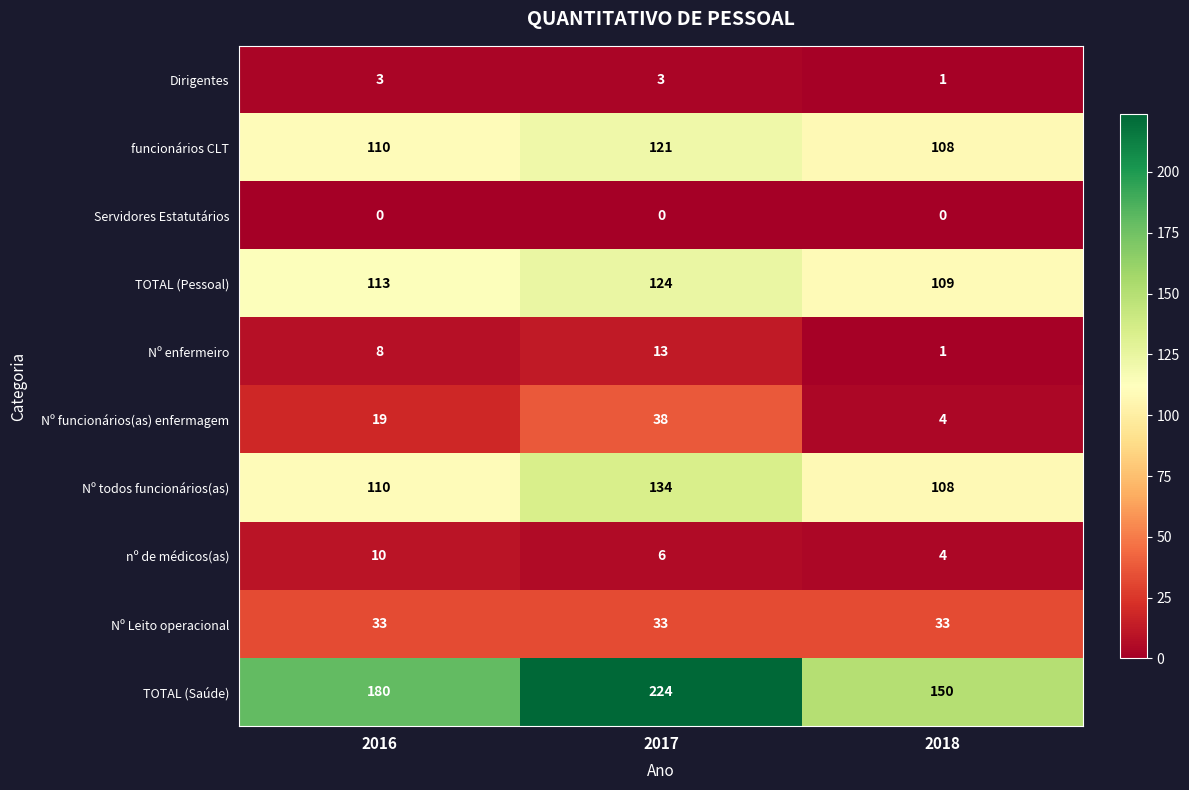

Count the number of data series in this chart.

10